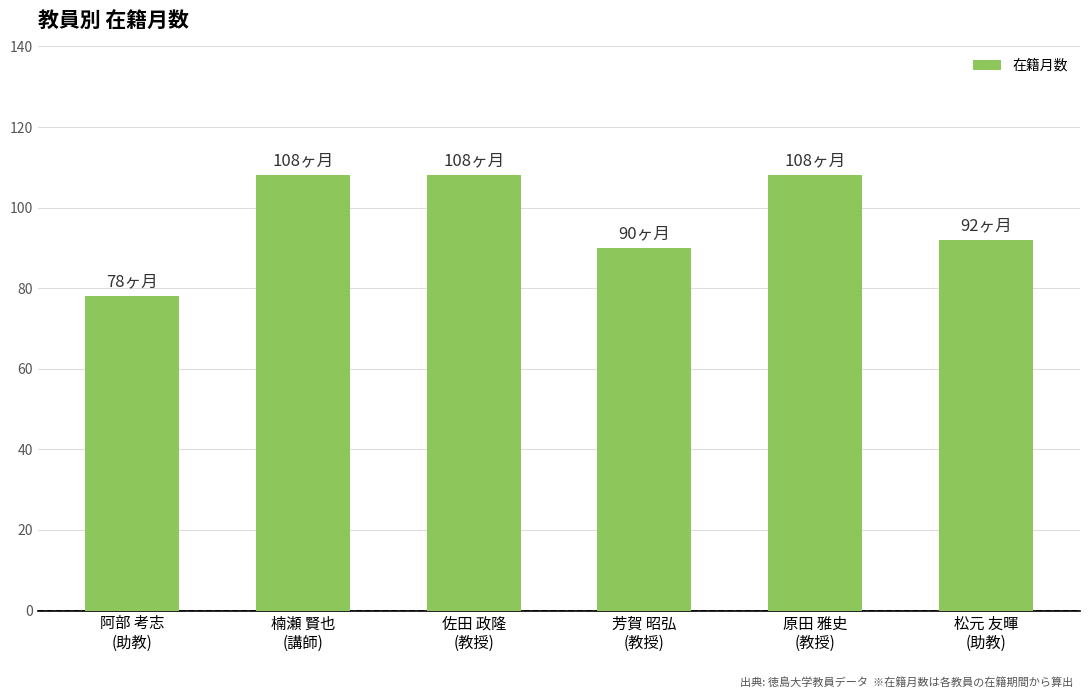

What is the change in value from 楠瀬 賢也
(講師) to 芳賀 昭弘
(教授)?

-18